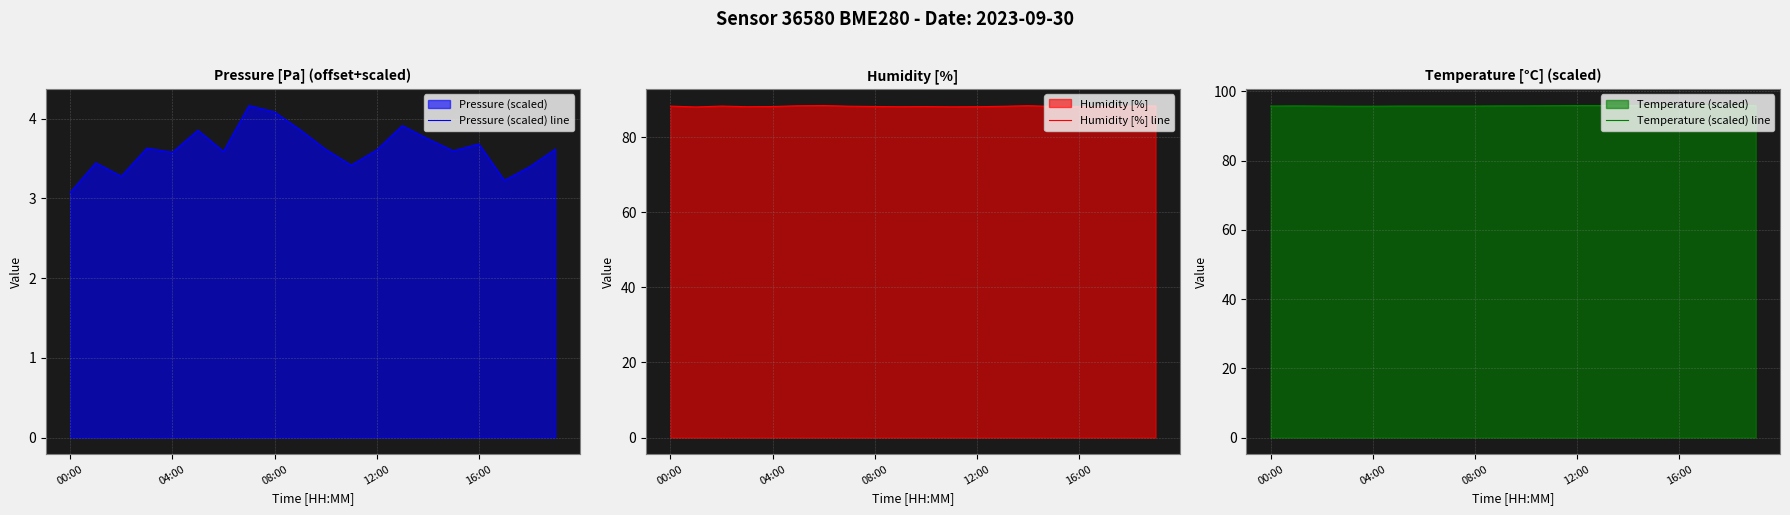

Reading left to right, extract all data points from this chart.

Pressure (scaled) line: 3.1	3.4	3.3	3.6	3.6	3.9	3.6	4.2	4.1	3.9	3.6	3.4	3.6	3.9	3.7	3.6	3.7	3.2	3.4	3.6
Humidity [%] line: 88.3	88.0	88.3	88.1	88.2	88.4	88.4	88.2	88.2	88.1	88.2	88.1	88.1	88.2	88.4	88.2	88.1	88.2	88.3	88.3
Temperature (scaled) line: 95.8	95.8	95.8	95.7	95.7	95.8	95.8	95.8	95.8	95.8	95.8	95.9	95.9	95.9	95.9	95.9	95.9	95.9	95.9	95.9